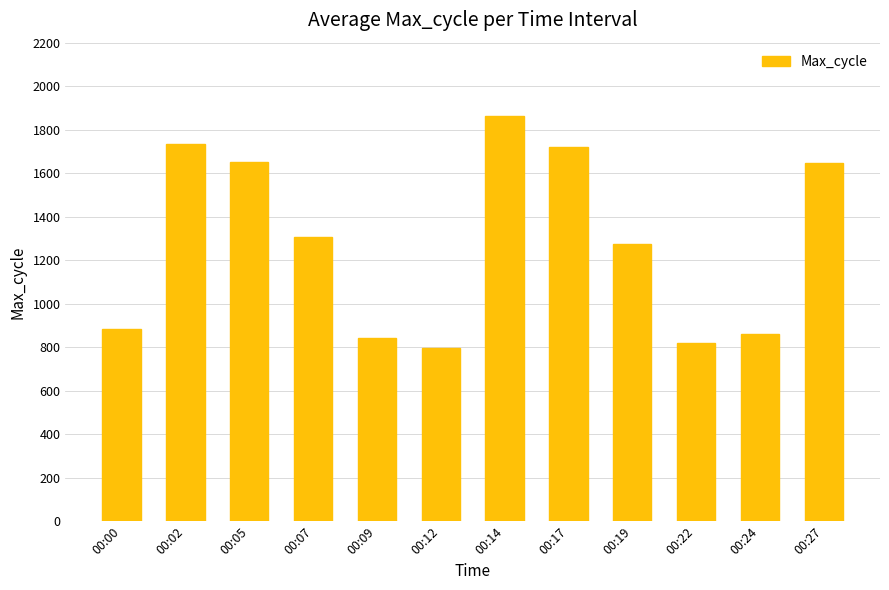

At which label is the value closest to 1328?

00:07